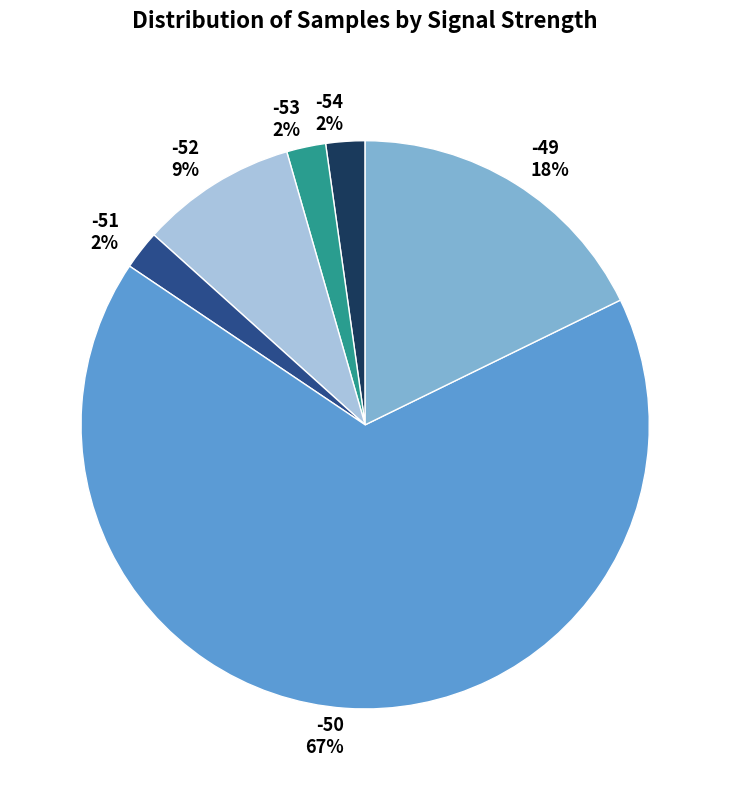

Which category has the biggest portion of the pie?

-50